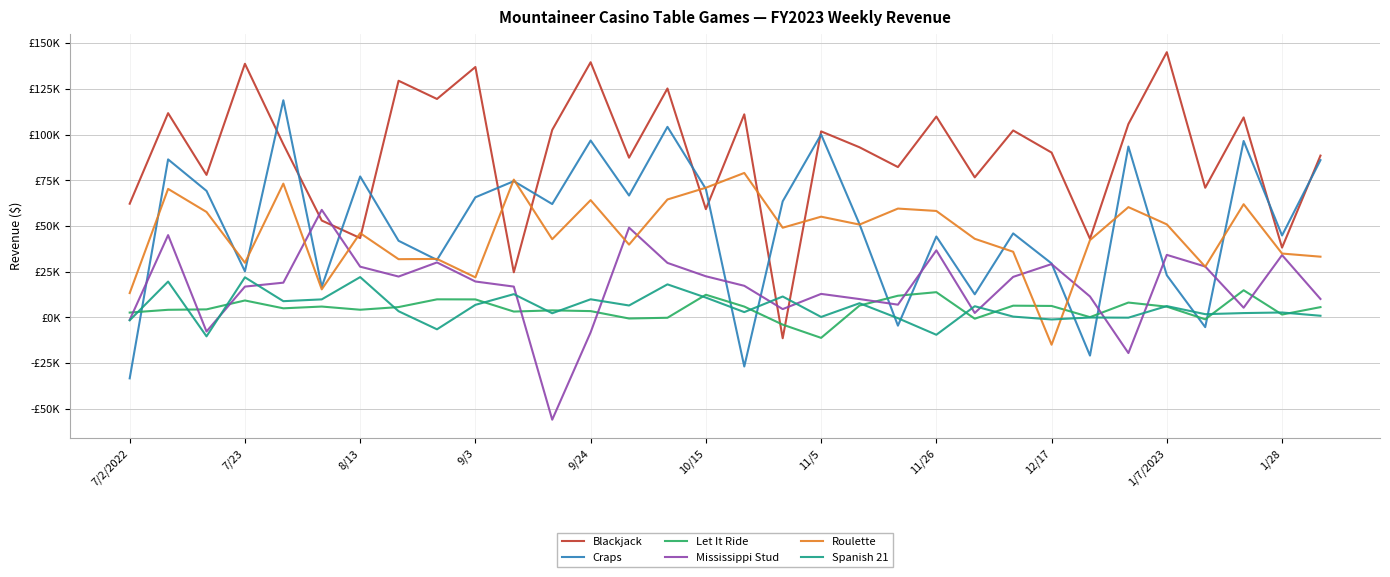

Does the chart have visible grid lines?

Yes